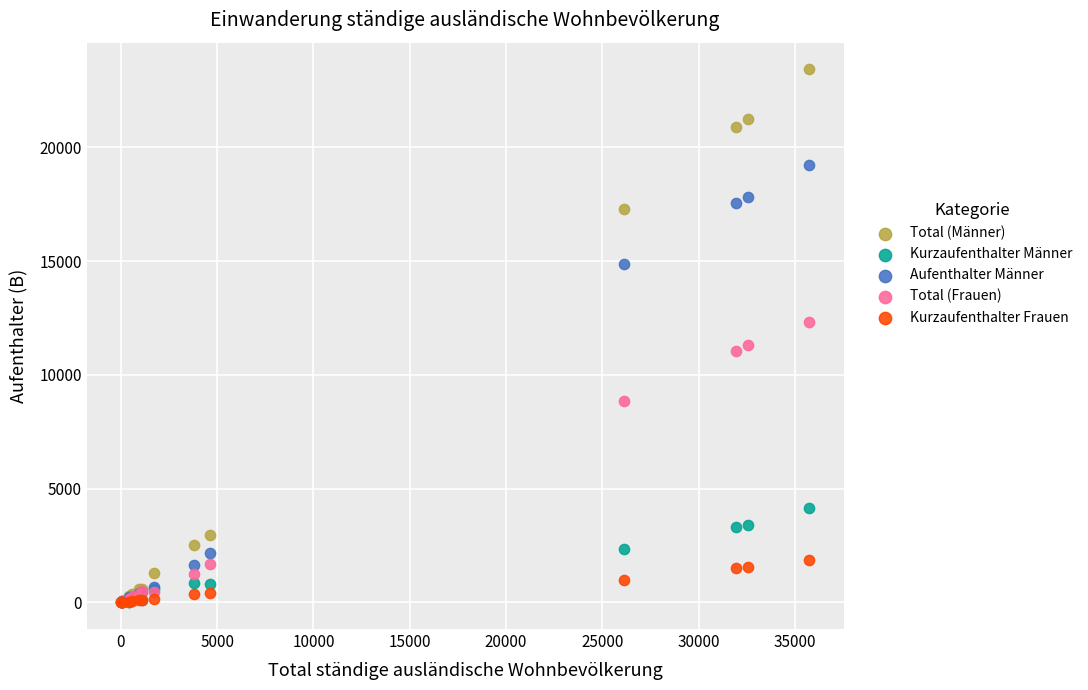

What are all the series names shown in the legend?

Total (Männer), Kurzaufenthalter Männer, Aufenthalter Männer, Total (Frauen), Kurzaufenthalter Frauen